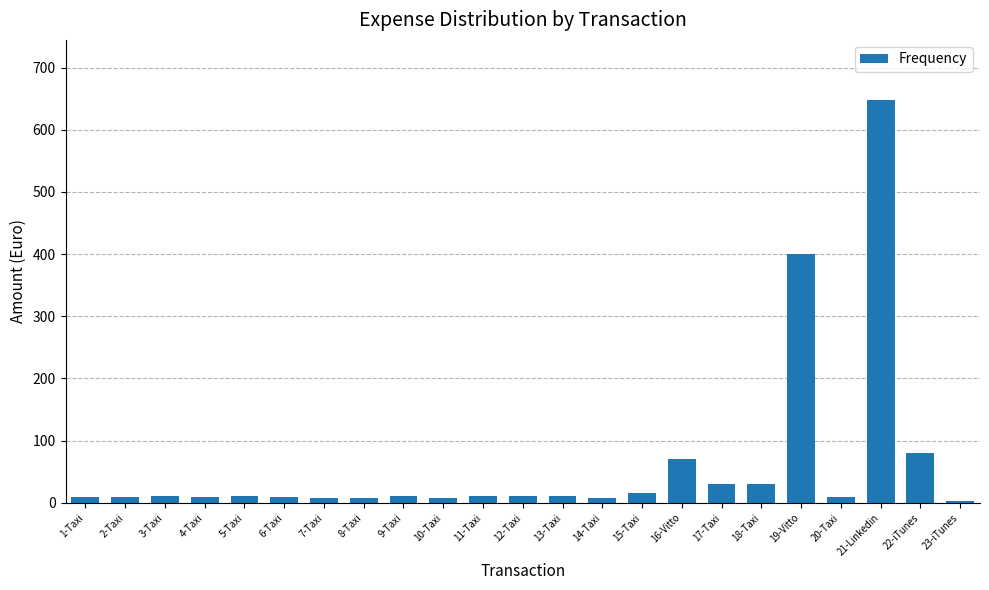

Which category has the highest value across all series?

21-Linkedin